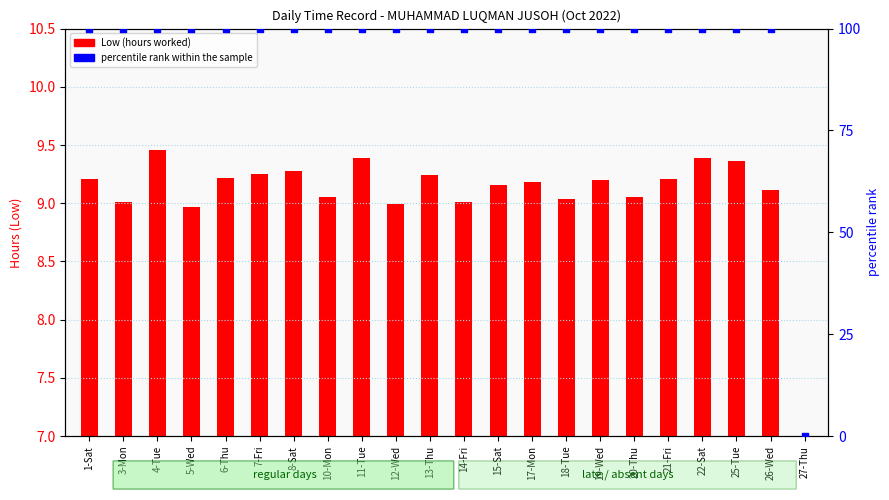

What are all the series names shown in the legend?

Low (hours), percentile rank within the sample